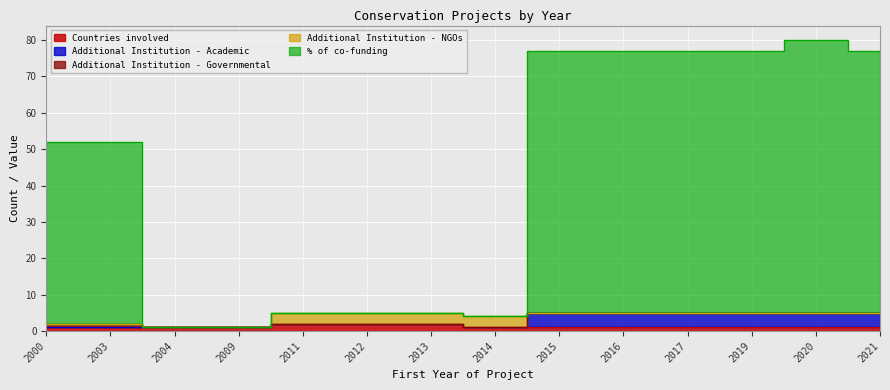

Reading left to right, transcribe all the data shown in this chart.

Countries involved: 2000=1	2003=1	2004=1	2009=1	2011=2	2012=2	2013=2	2014=1	2015=1	2016=1	2017=1	2019=1	2020=1	2021=1
Additional Institution - Academic: 2000=0	2003=0	2004=0	2009=0	2011=0	2012=0	2013=0	2014=0	2015=4	2016=4	2017=4	2019=4	2020=4	2021=4
Additional Institution - Governmental: 2000=1	2003=1	2004=0	2009=0	2011=0	2012=0	2013=0	2014=0	2015=0	2016=0	2017=0	2019=0	2020=0	2021=0
Additional Institution - NGOs: 2000=0	2003=0	2004=0	2009=0	2011=3	2012=3	2013=3	2014=3	2015=0	2016=0	2017=0	2019=0	2020=0	2021=0
% of co-funding: 2000=50	2003=50	2004=0	2009=0	2011=0	2012=0	2013=0	2014=0	2015=72	2016=72	2017=72	2019=72	2020=75	2021=72